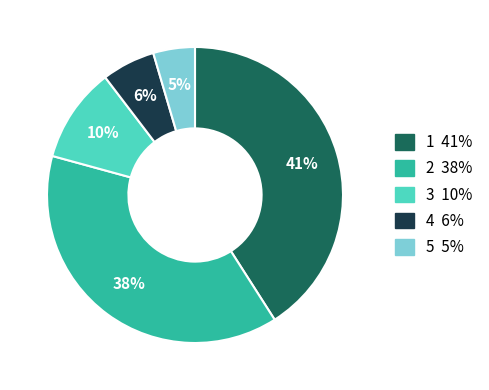

How many segments does this pie chart have?

5